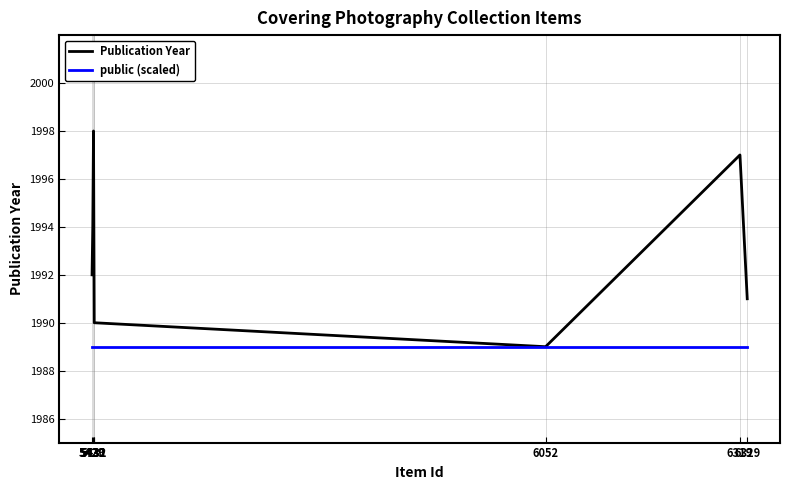

What is the maximum value shown in the chart?

1998